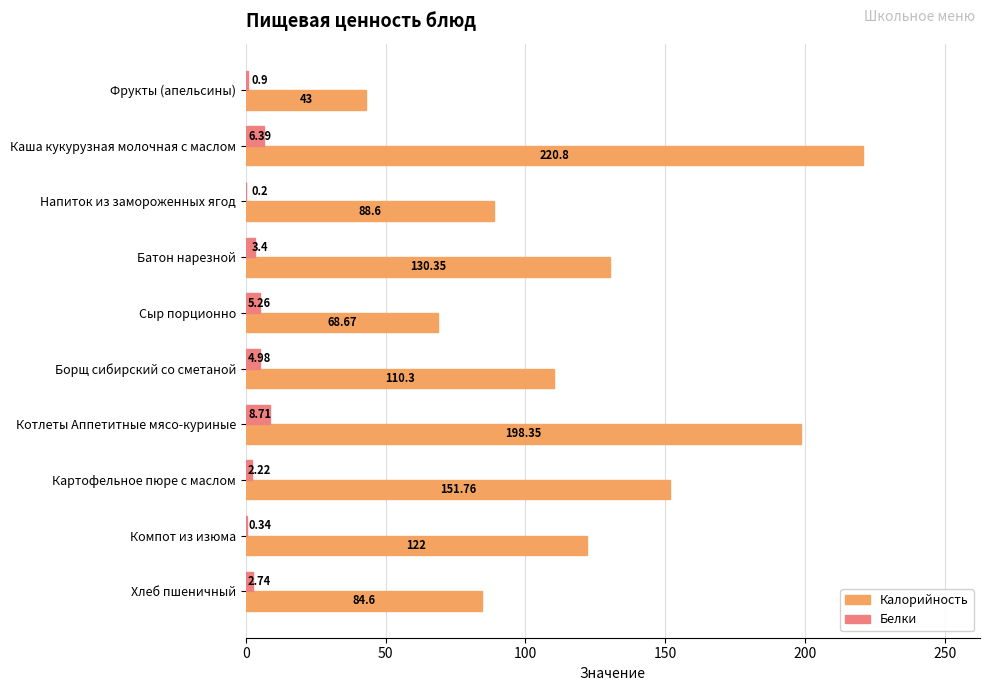

Between Батон нарезной and Картофельное пюре с маслом, which series saw the biggest shift?

Калорийность